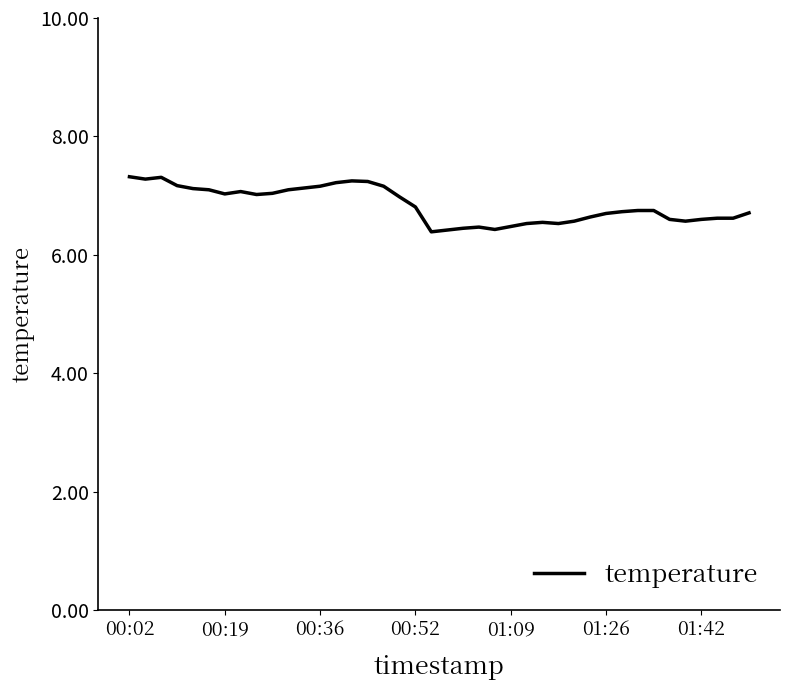

What is the difference between the maximum and minimum values?

0.9